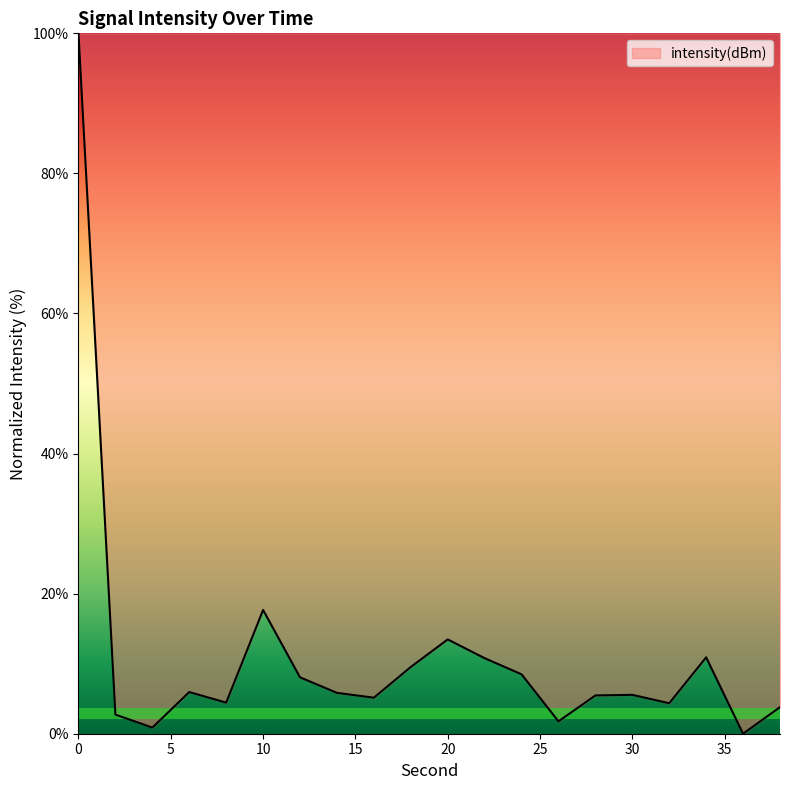

What is the difference between the maximum and minimum values?

100.0